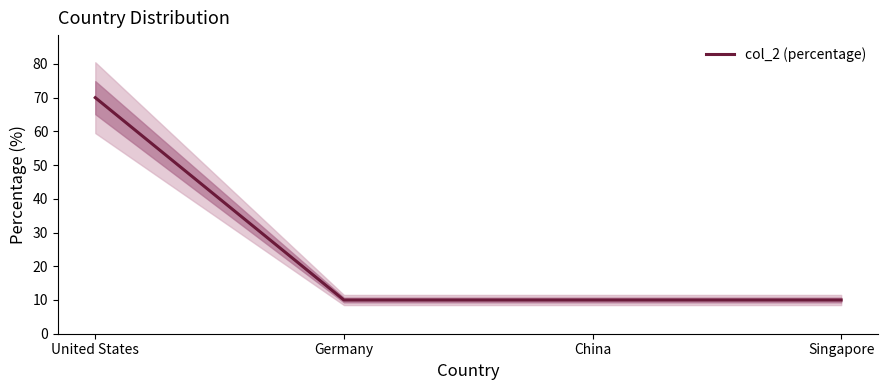

Reading left to right, list all the values displayed in this chart.

70.0	10.0	10.0	10.0